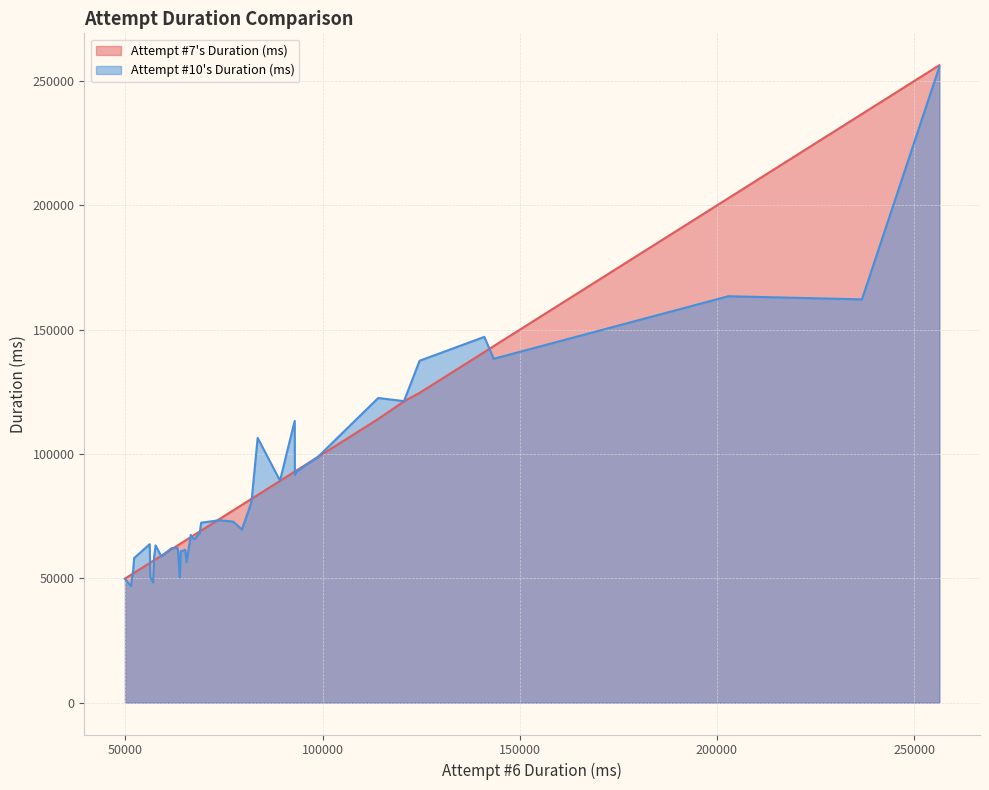

Does the chart have visible grid lines?

Yes